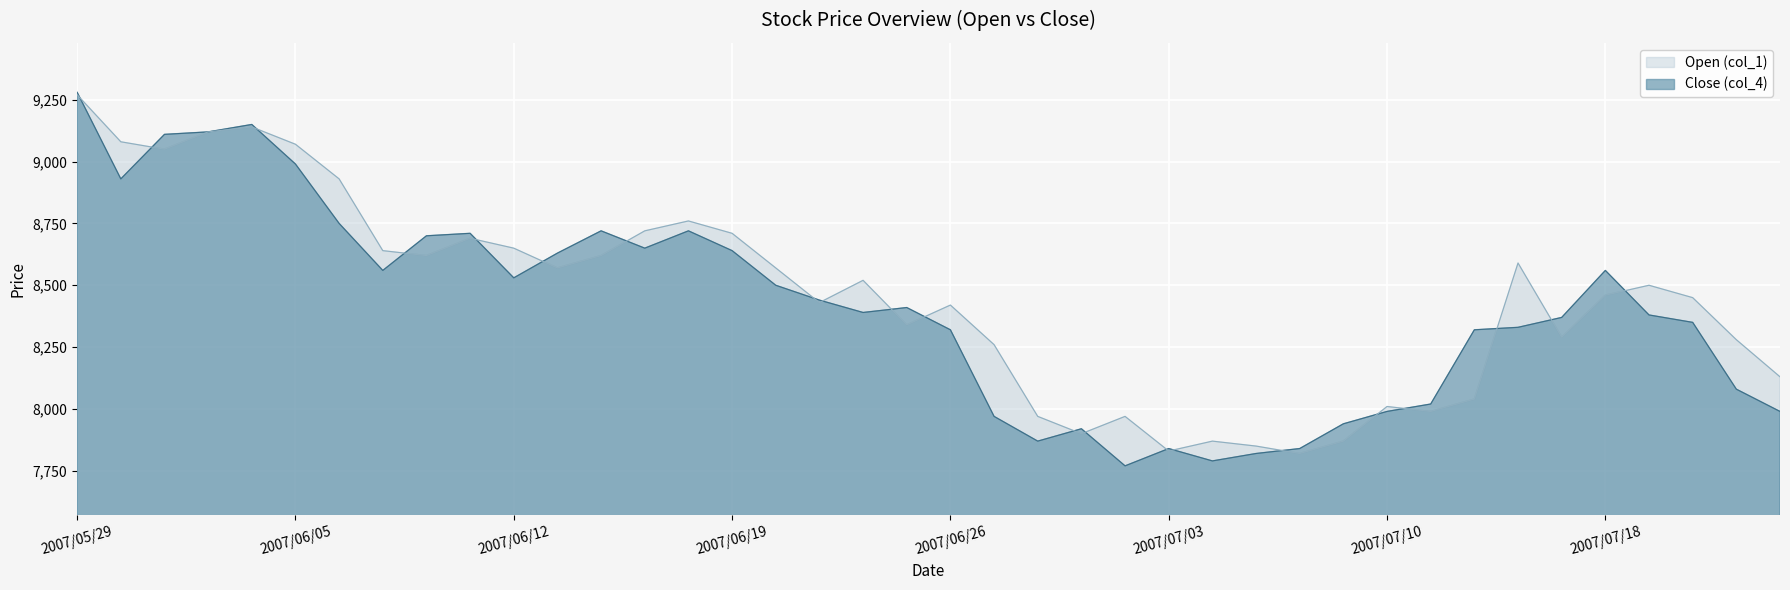

Which series ends up on top after the final intersection of Close (col_4) and Open (col_1)?

Open (col_1)